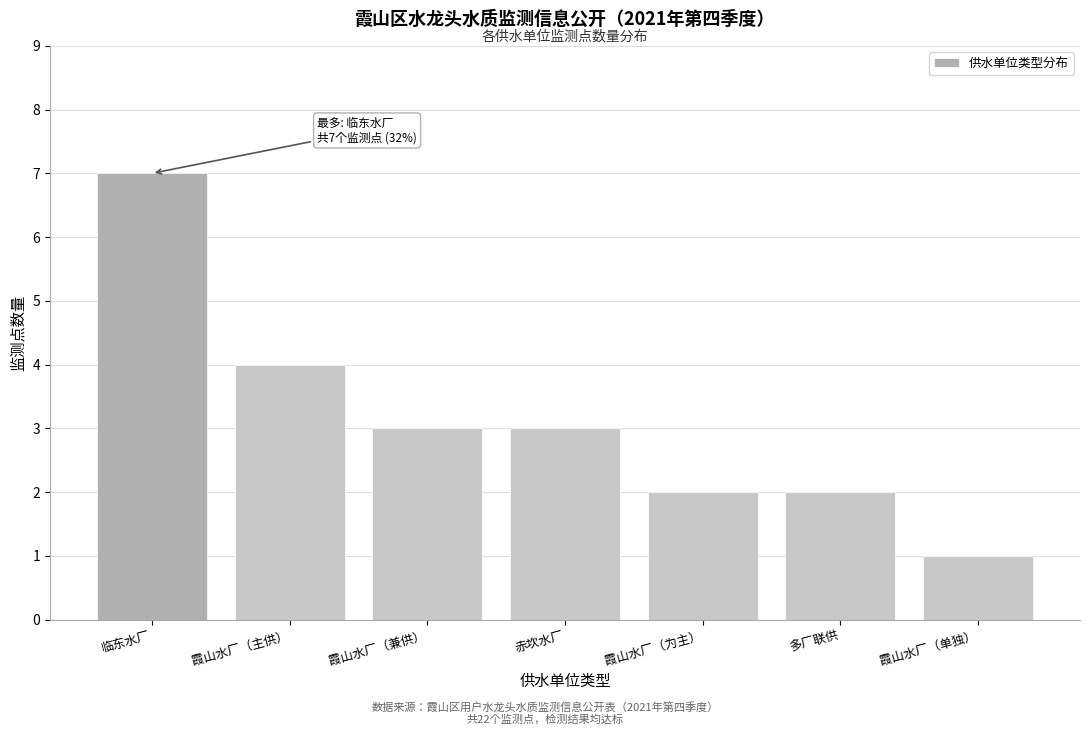

Reading left to right, extract all data points from this chart.

7	4	3	3	2	2	1